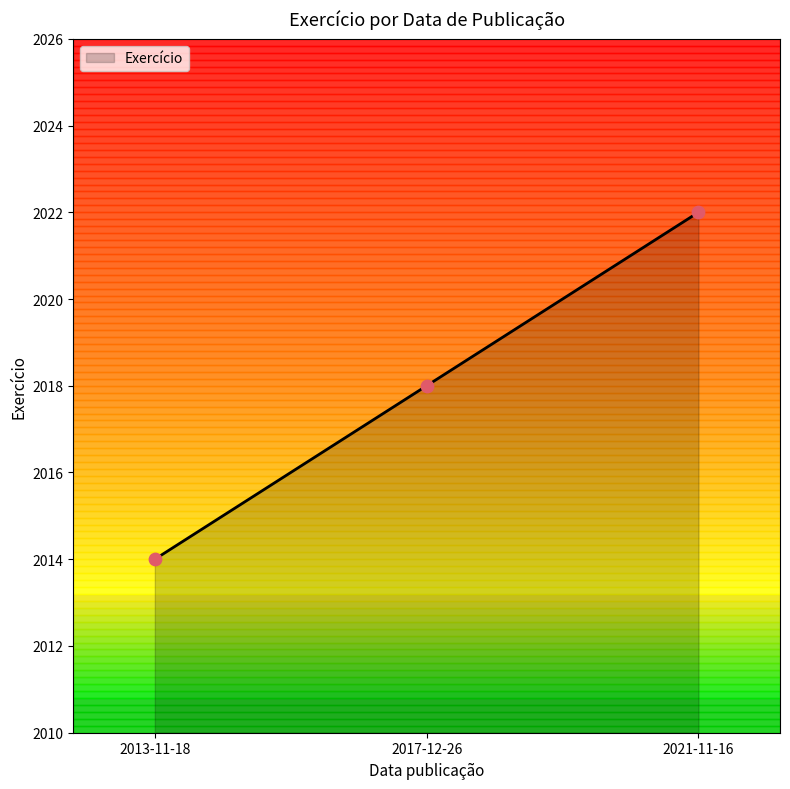

What is the change in value from 2017-12-26 to 2021-11-16?

+4